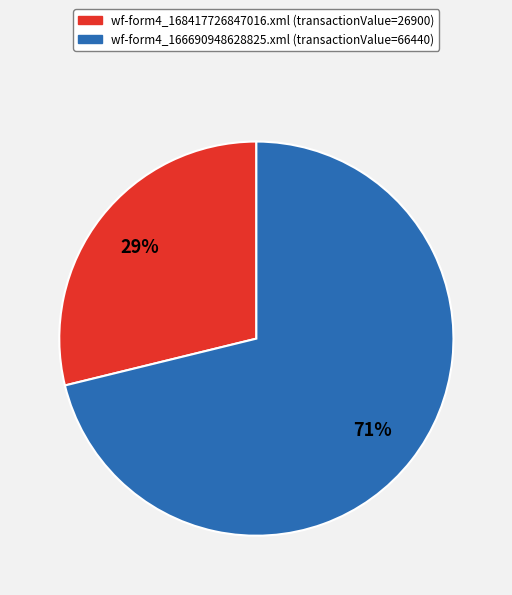

Is the sum of wf-form4_168417726847016.xml and wf-form4_166690948628825.xml greater than half?

Yes